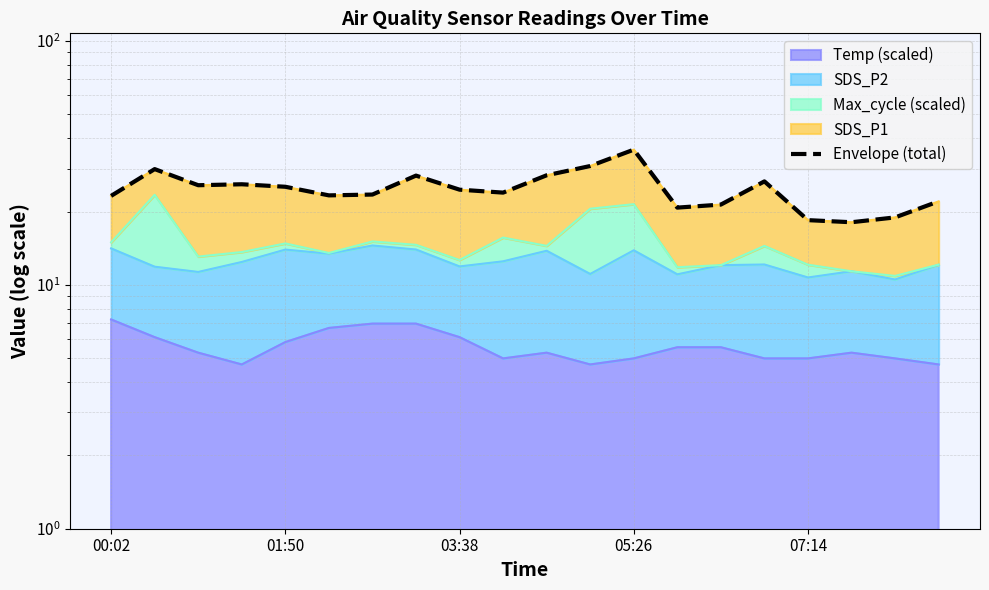

What is the average value?

24.7